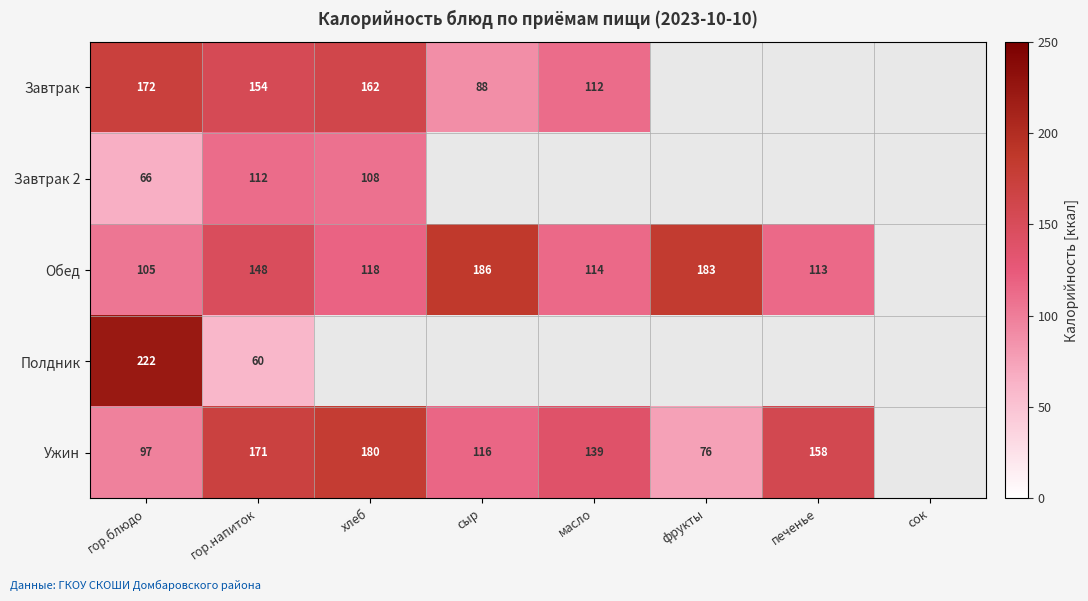

Between фрукты and масло, which is larger?

масло